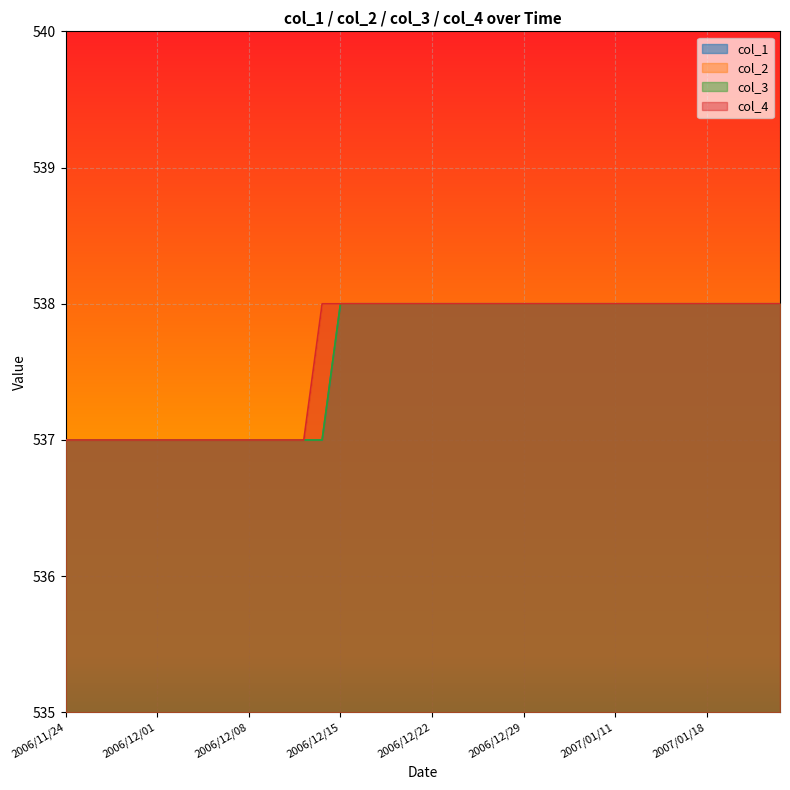

What position from the left is 2007/01/09?

29